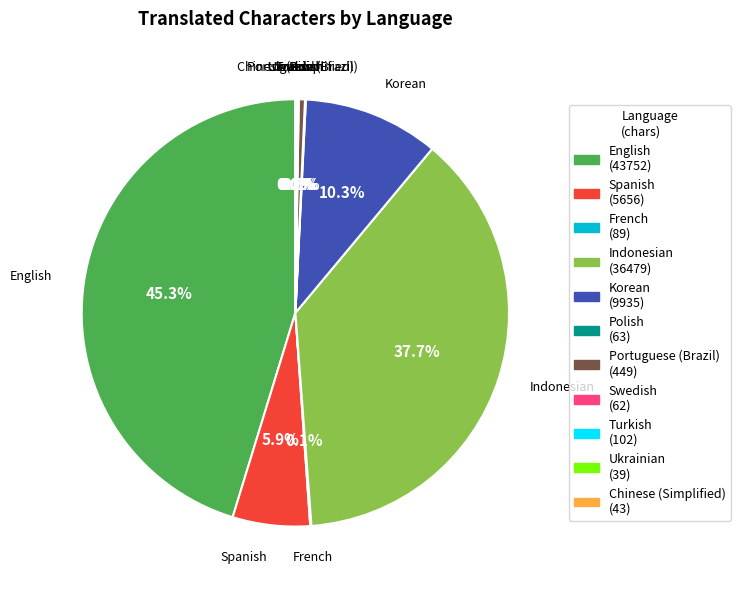

To the nearest percent, what is the difference between the largest and smallest slice percentages?

45%